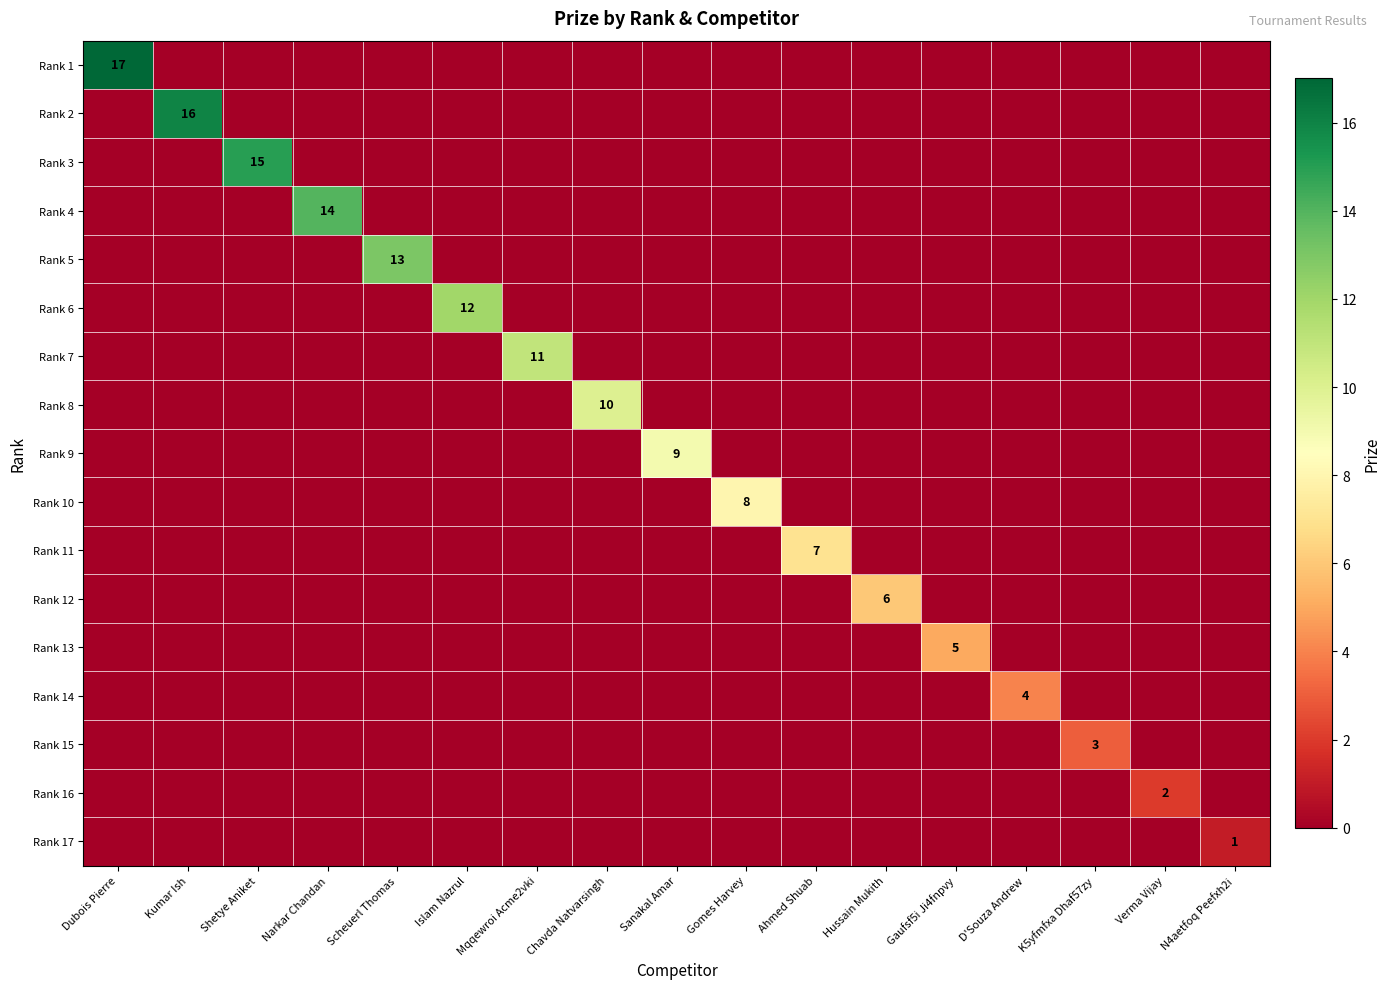

Rank the series at Ahmed Shuab from highest to lowest value.

Rank 11, Rank 1, Rank 2, Rank 3, Rank 4, Rank 5, Rank 6, Rank 7, Rank 8, Rank 9, Rank 10, Rank 12, Rank 13, Rank 14, Rank 15, Rank 16, Rank 17